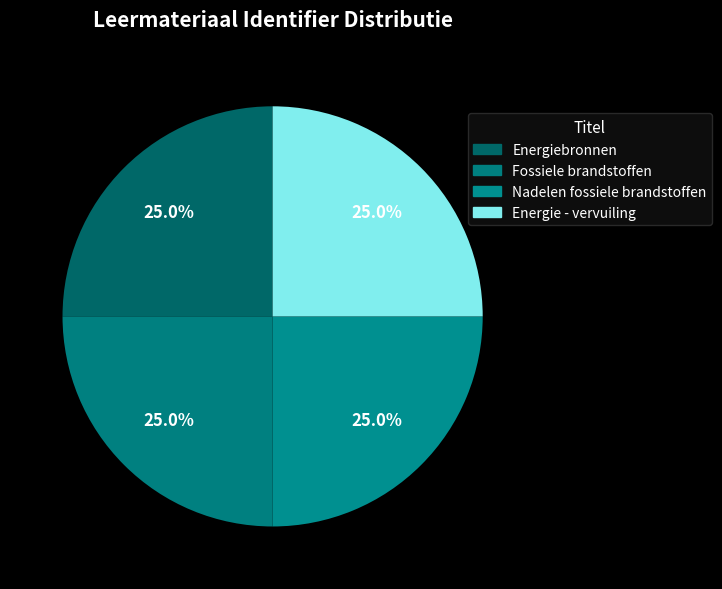

Rank the categories by value from lowest to highest.

Energiebronnen, Fossiele brandstoffen, Nadelen fossiele brandstoffen, Energie - vervuiling